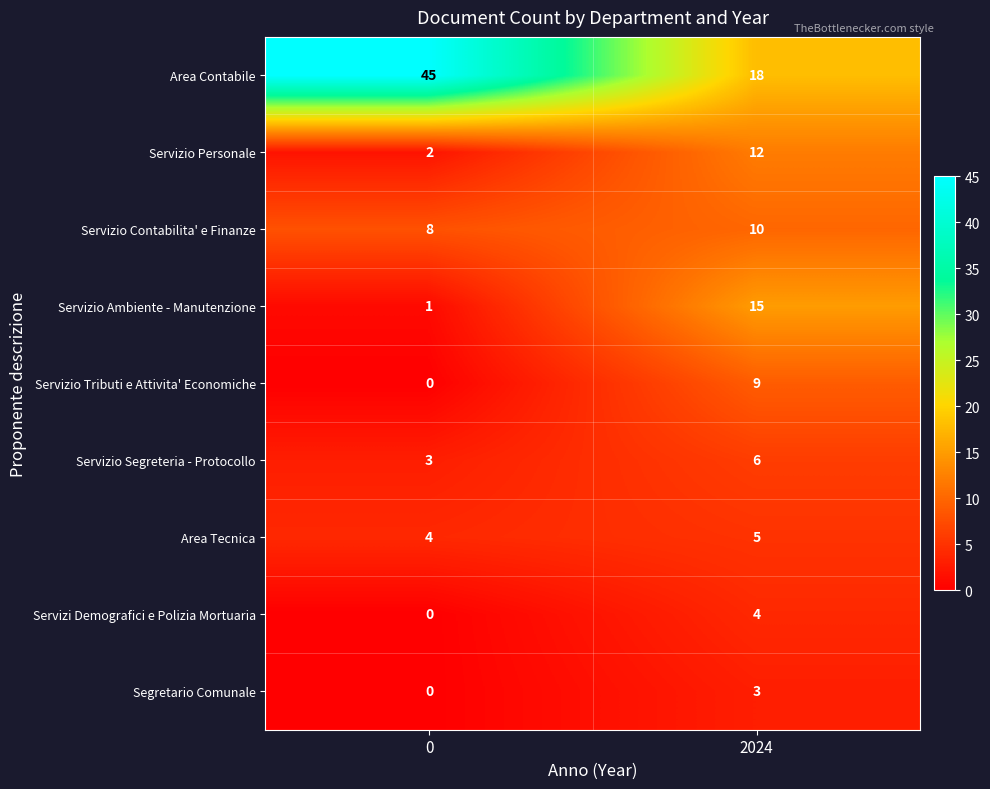

Reading right to left, list all the values displayed in this chart.

Area Contabile: 2024=18	0=45
Servizio Personale: 2024=12	0=2
Servizio Contabilita' e Finanze: 2024=10	0=8
Servizio Ambiente - Manutenzione: 2024=15	0=1
Servizio Tributi e Attivita' Economiche: 2024=9	0=0
Servizio Segreteria - Protocollo: 2024=6	0=3
Area Tecnica: 2024=5	0=4
Servizi Demografici e Polizia Mortuaria: 2024=4	0=0
Segretario Comunale: 2024=3	0=0